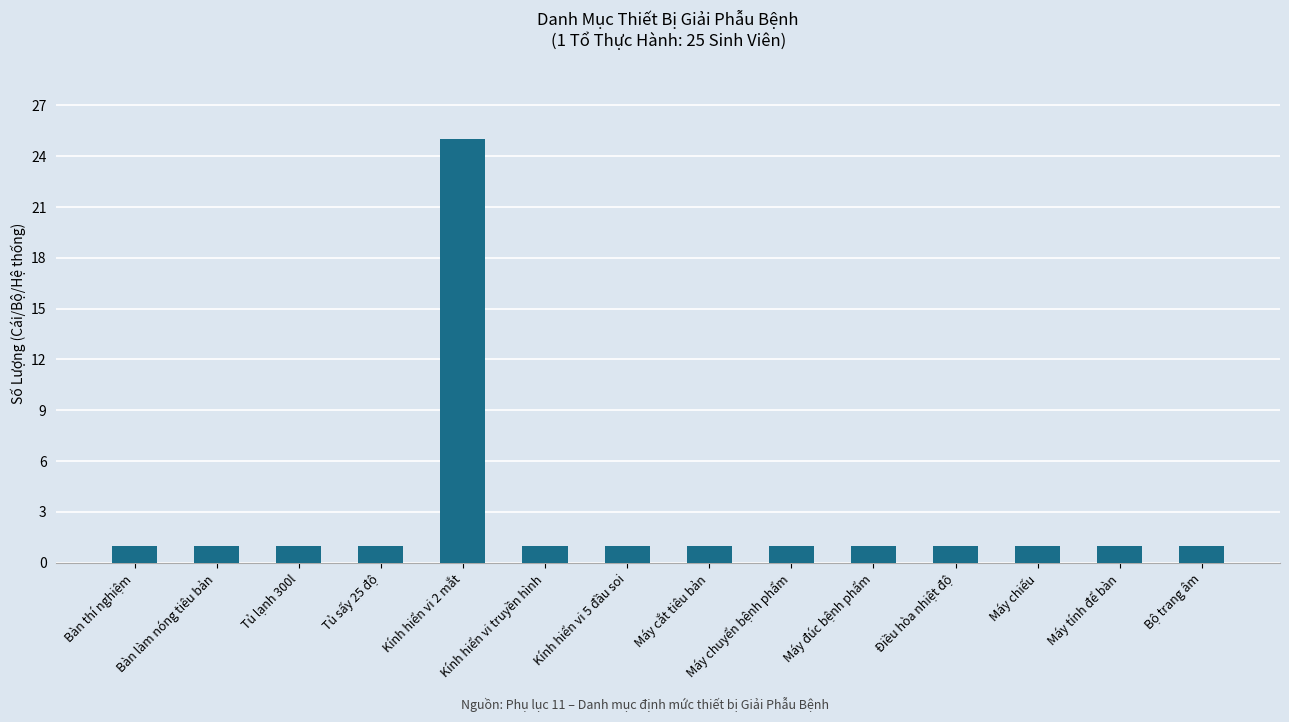

What is the greatest value displayed?

25